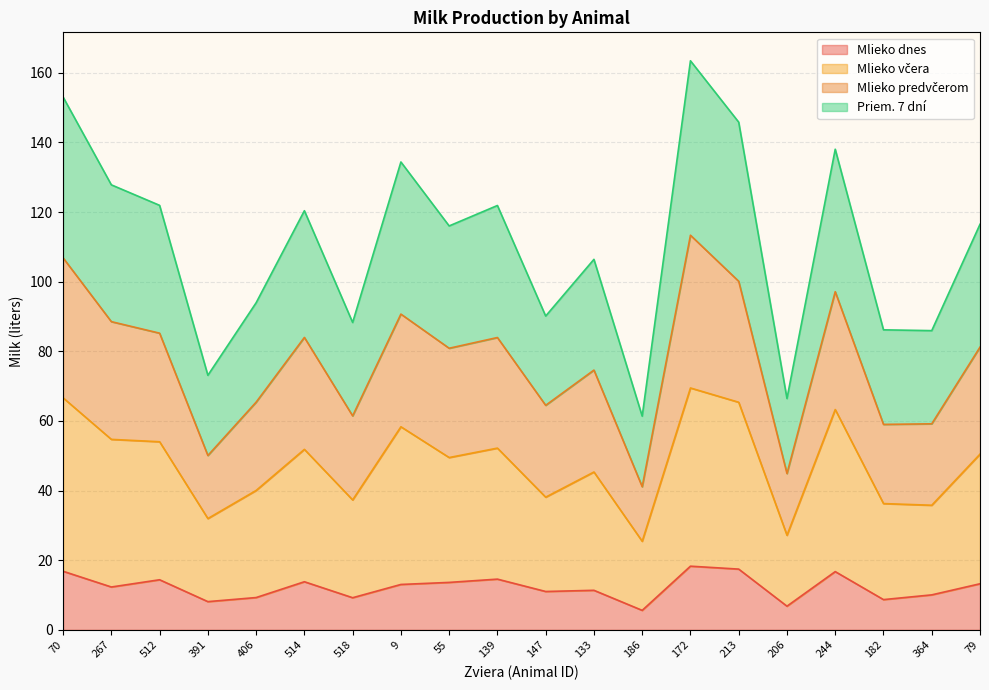

What is the label of the 15th point from the left?

213